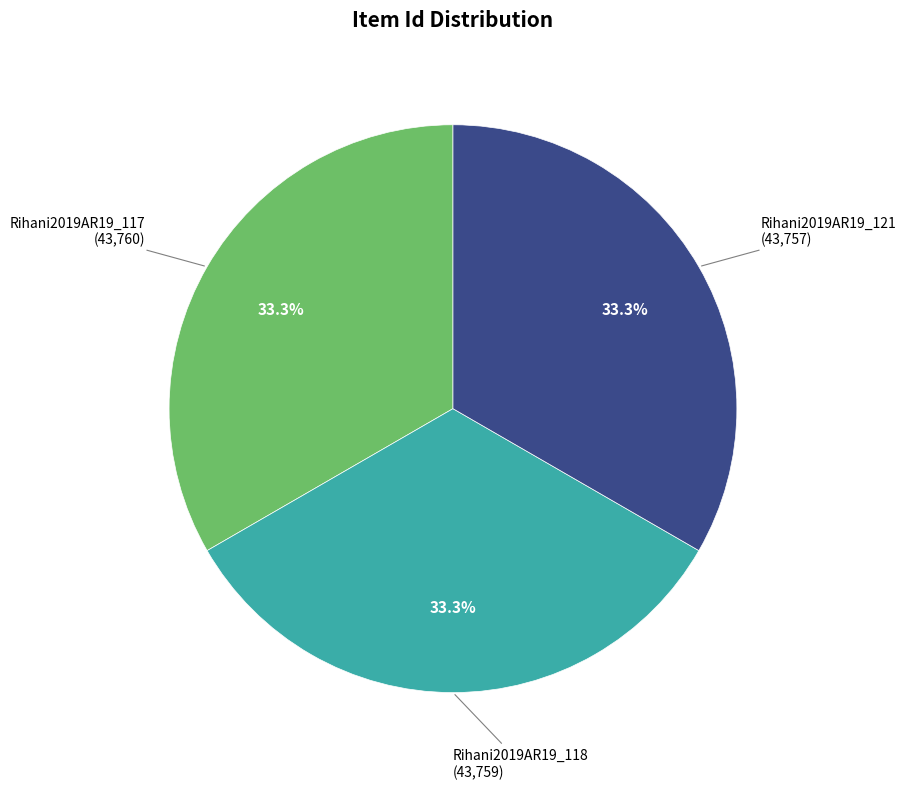

Is there any slice that represents more than half of the pie?

No